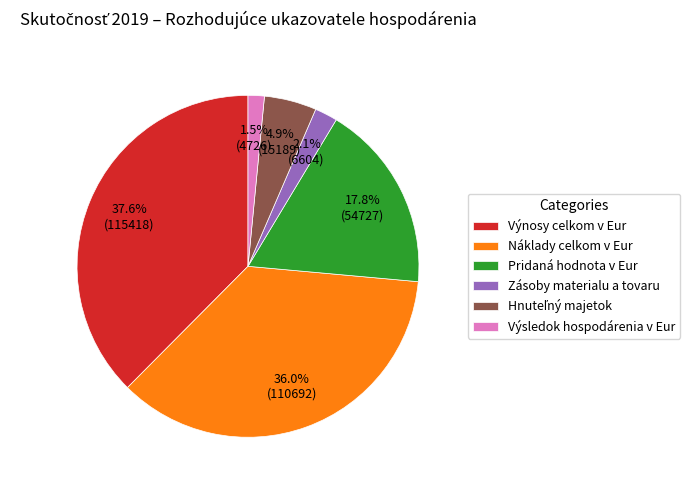

How much of the chart is everything except Náklady celkom v Eur?

64.0%